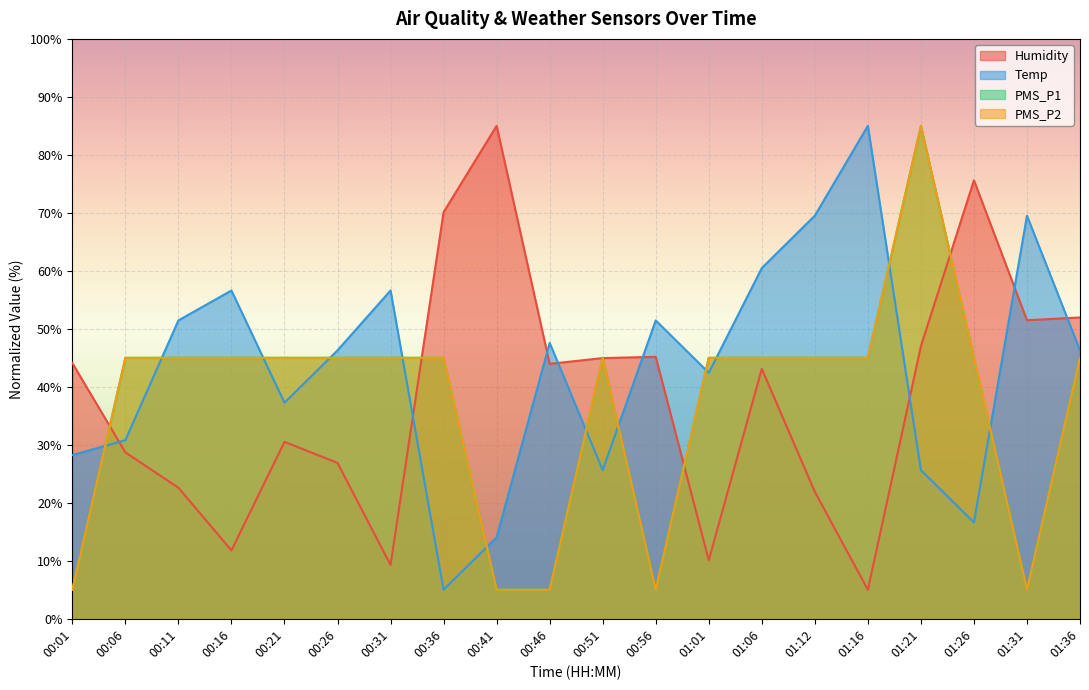

At 01:21, list the series in order from largest to smallest.

PMS_P1, PMS_P2, Humidity, Temp